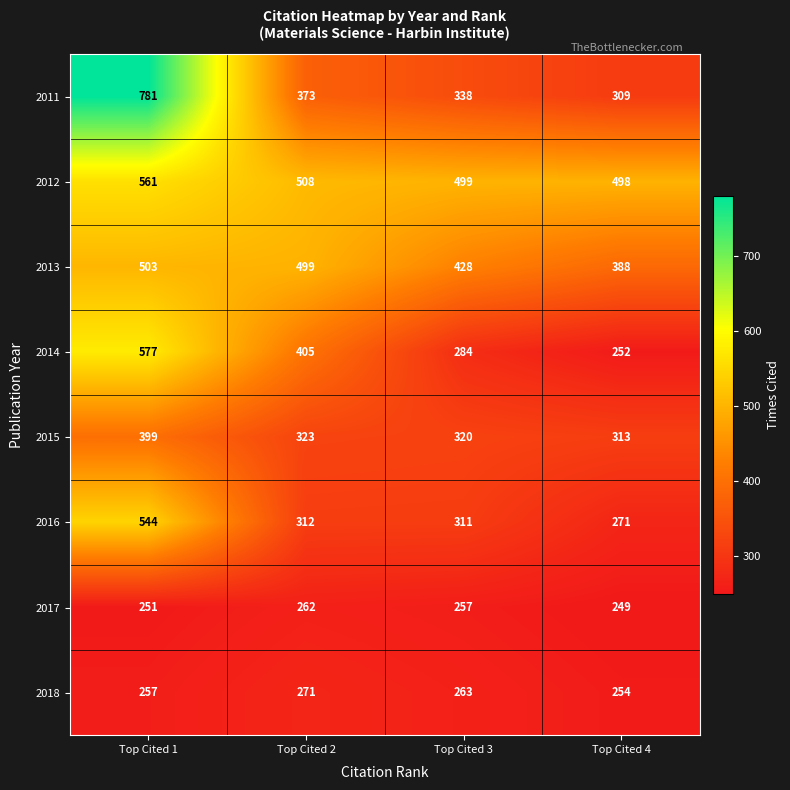

What is the average value of the 2017 series?

255